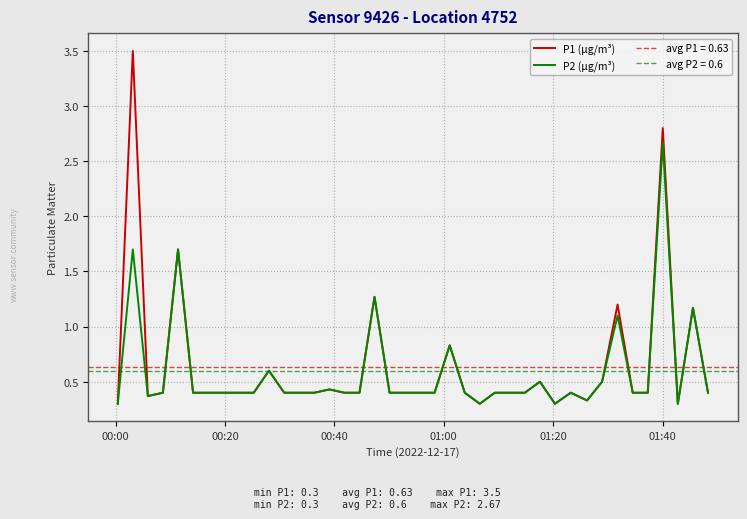

True or false: P2 (µg/m³) and P1 (µg/m³) intersect in this chart.

False